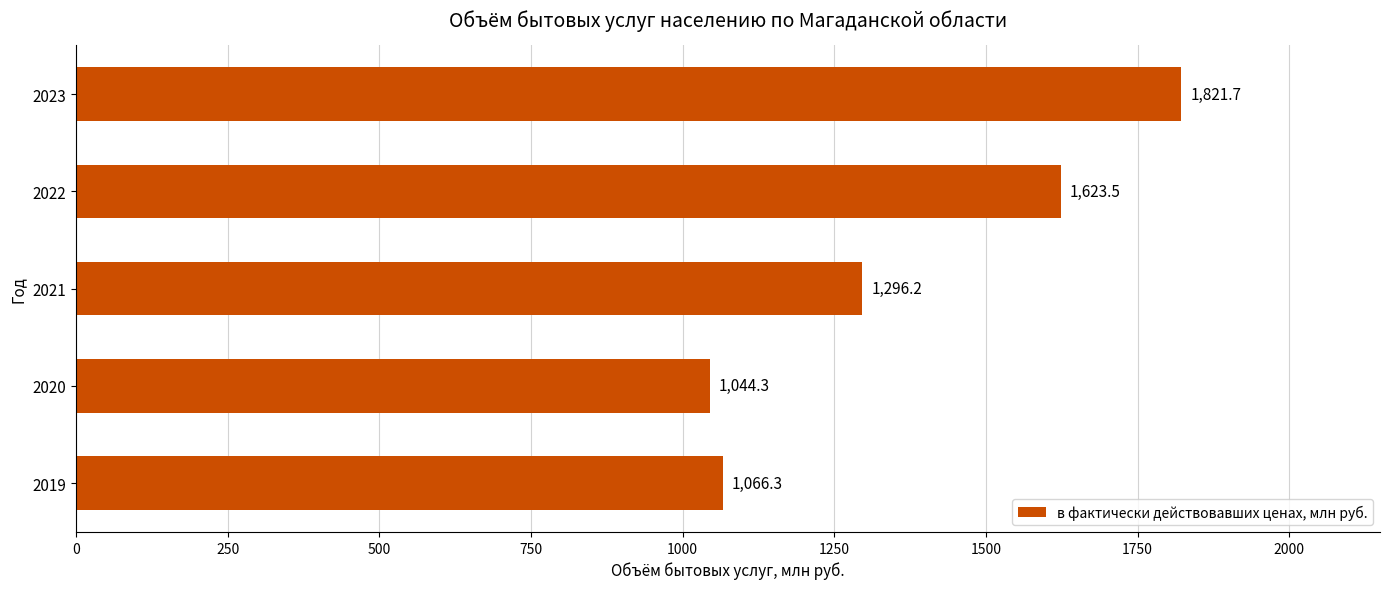

What is the maximum value shown in the chart?

1821.7